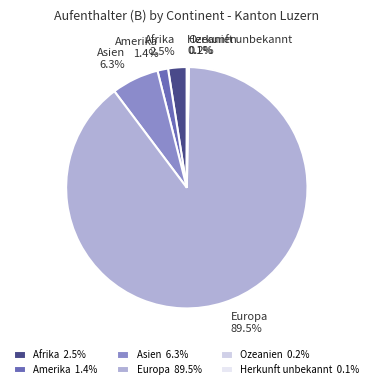

Is Europa the majority of the pie?

Yes